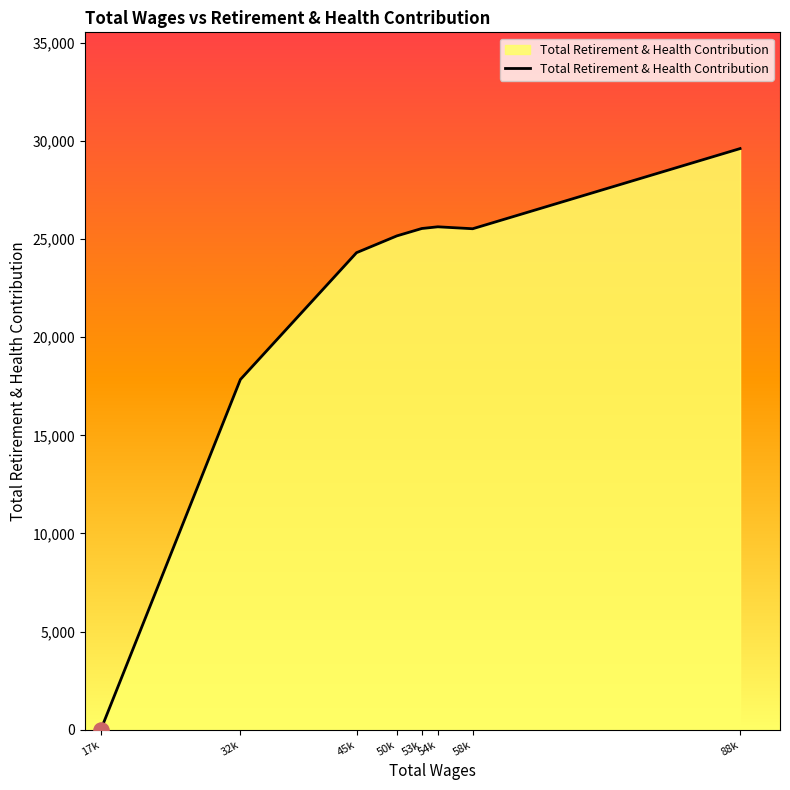

Between 17k and 45k, which is larger?

45k